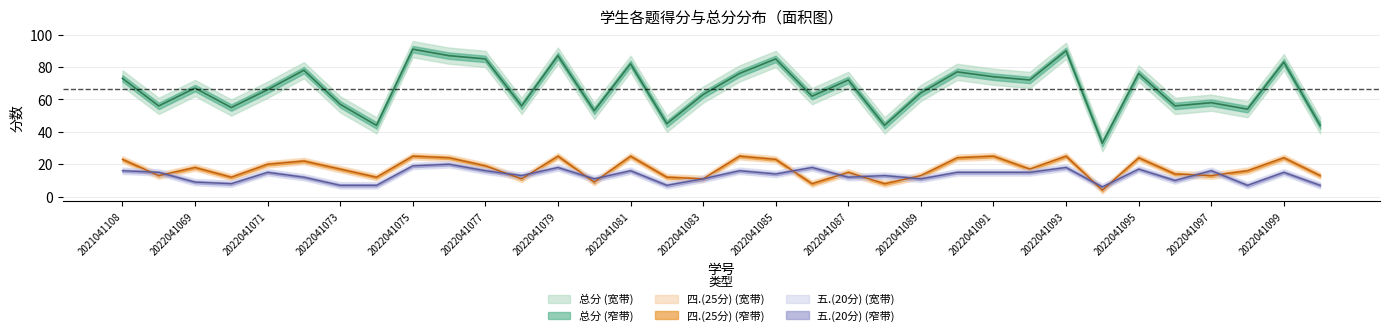

Rank the series by their maximum value, from lowest to highest.

五.(20分), 四.(25分), 总分